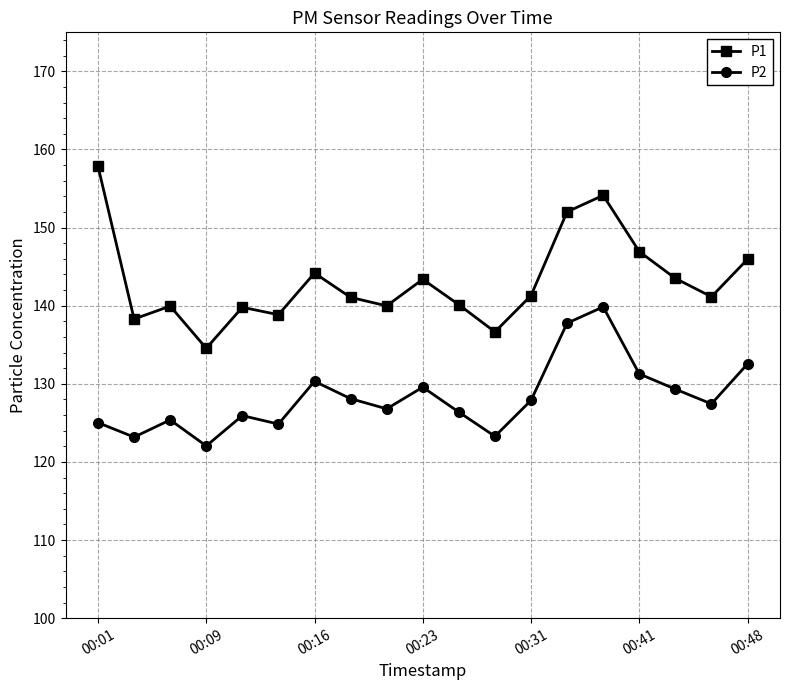

How many interior local valleys does the P2 series have?

6